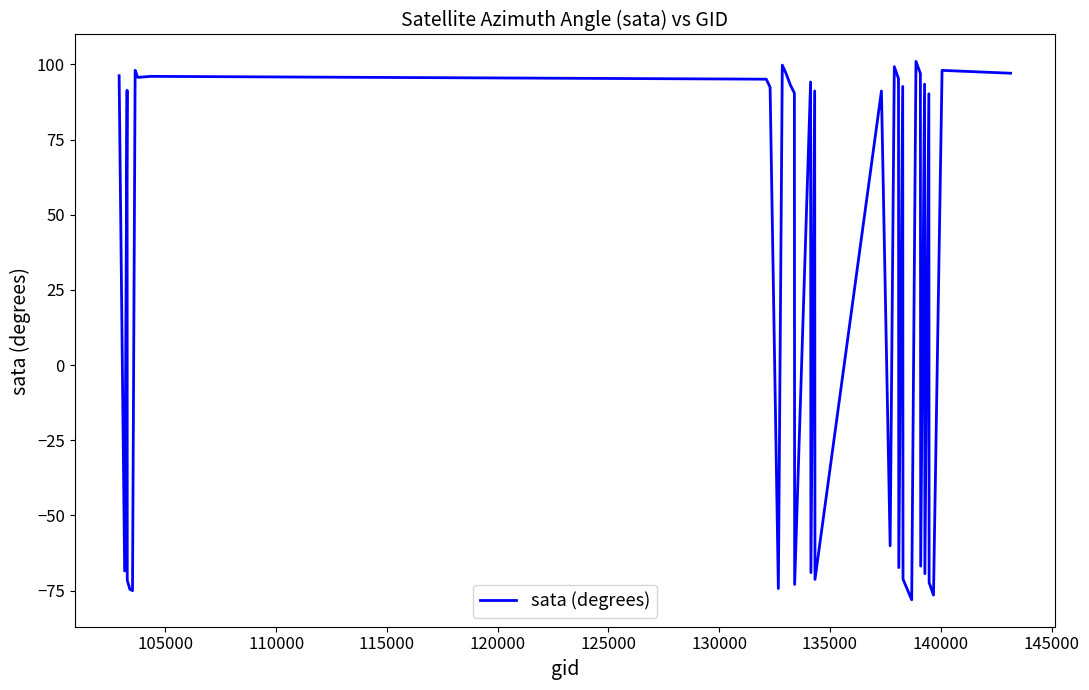

What is the minimum value shown in the chart?

-78.1